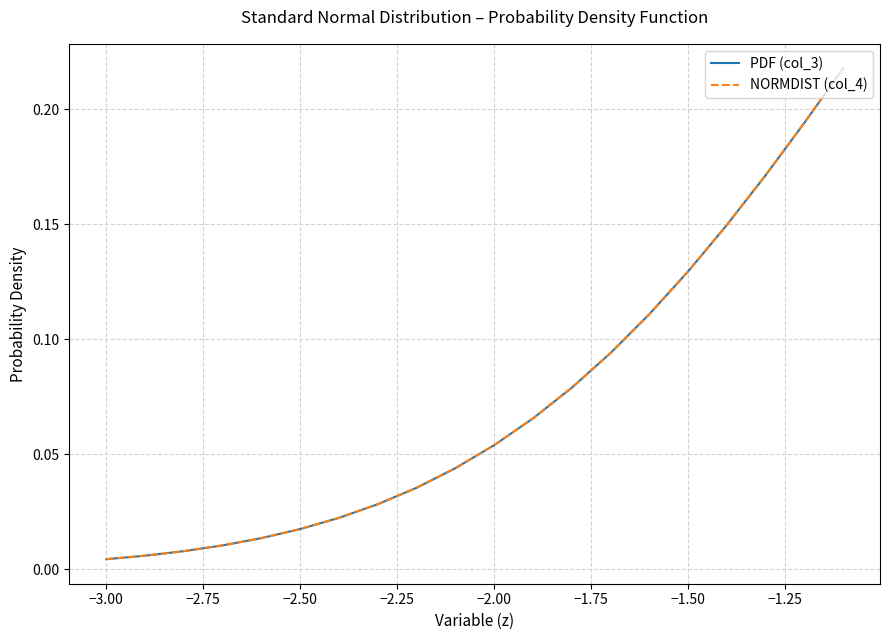

True or false: PDF (col_3) and NORMDIST (col_4) cross at least once.

False